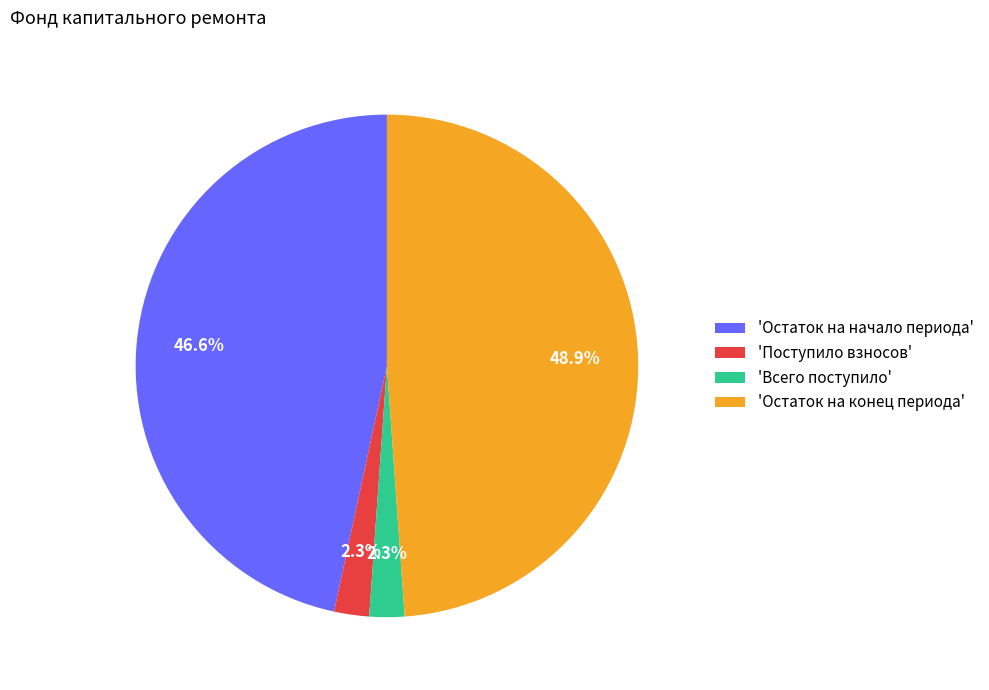

To the nearest percent, what is the average slice percentage?

25%